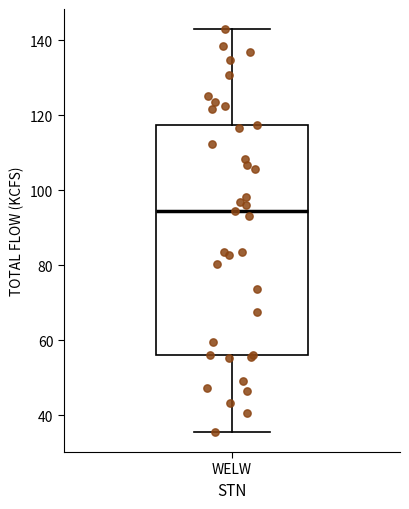

Read this box plot against the y-axis: the position of the median line, the range covered by the box, and the ends of both whiskers. The values are not printed on the chart, so give them approximately, as read against the axis.

median 94, box 56 to 118, whiskers 36 to 142